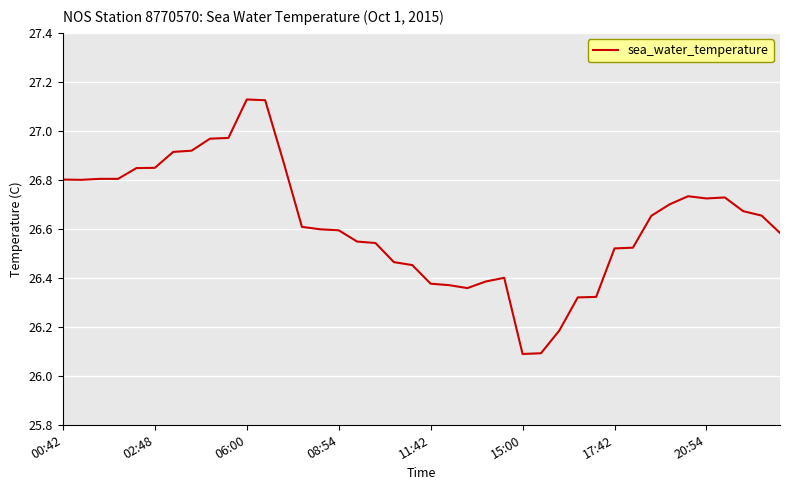

What is the minimum value shown in the chart?

26.1